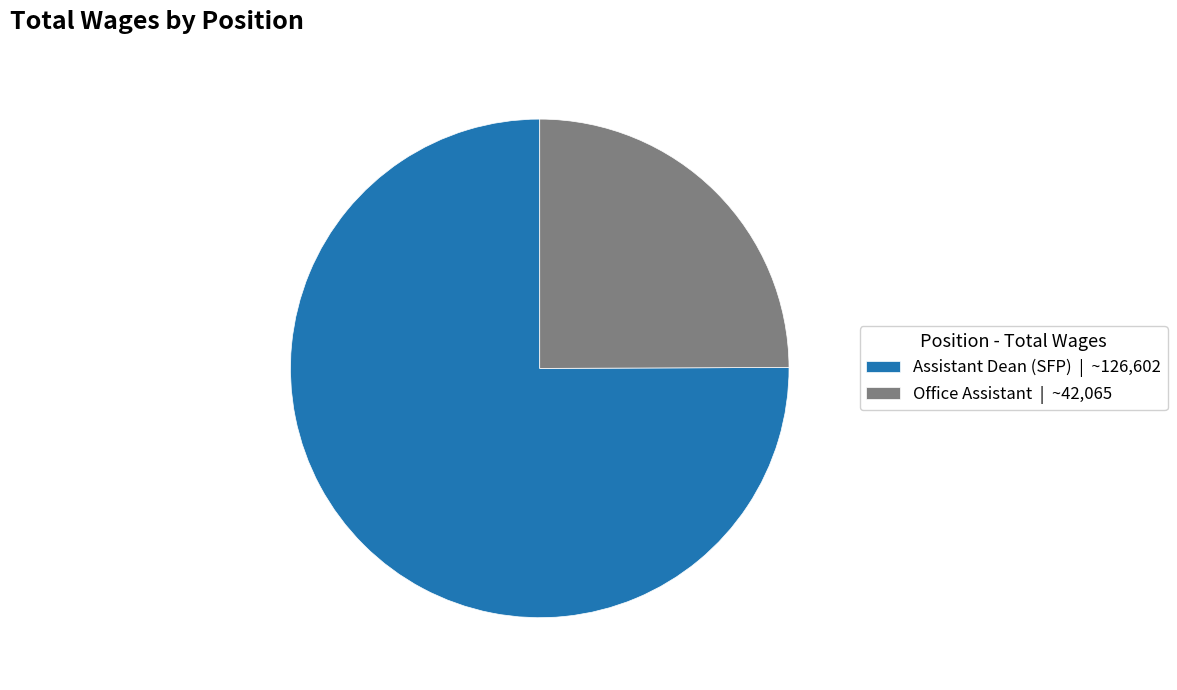

Is it true that Assistant Dean (SFP) | ~126,602 is 75% of the pie?

True